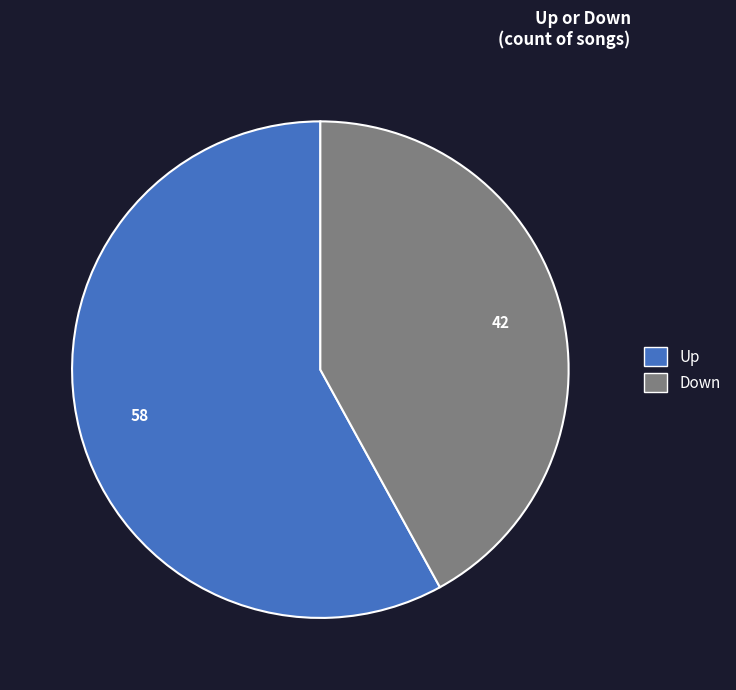

Is there any slice that represents more than half of the pie?

Yes